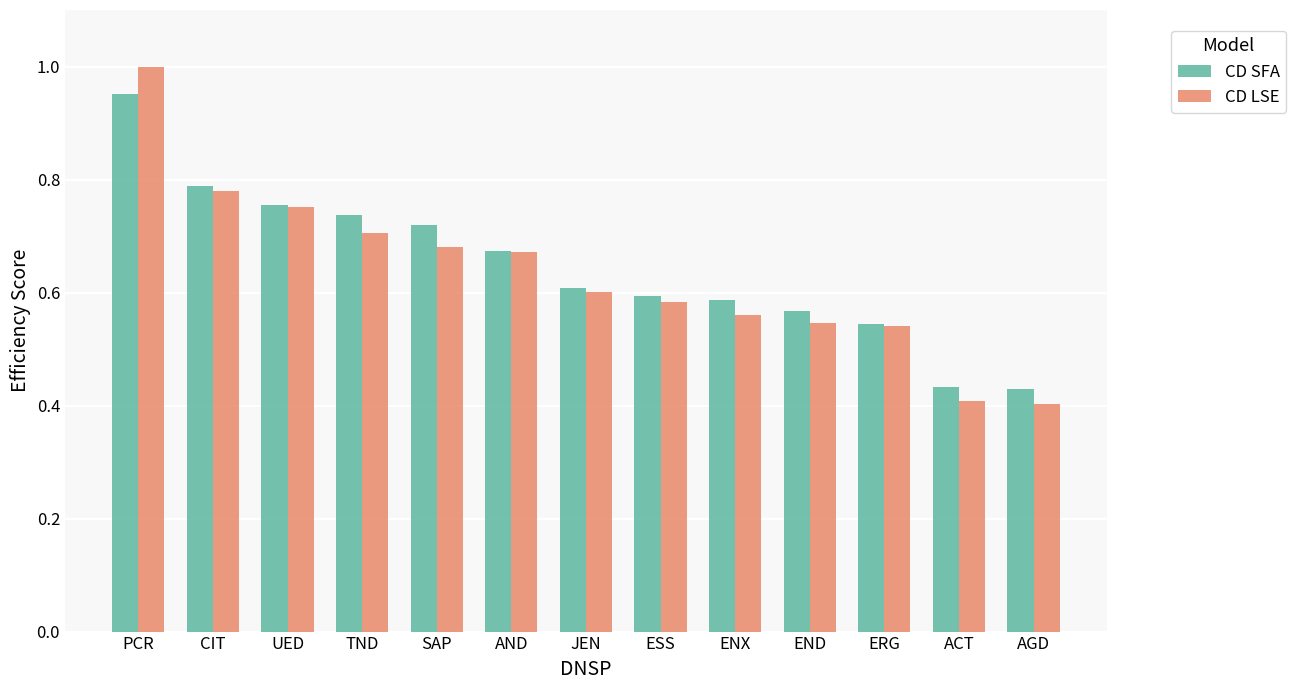

What are all the series names shown in the legend?

CD SFA, CD LSE